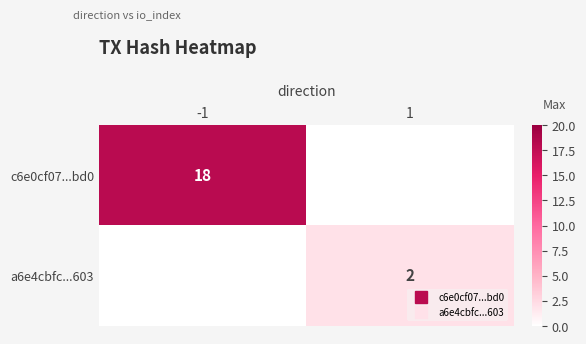

At which label does a6e4cbfc...603 reach its peak?

1